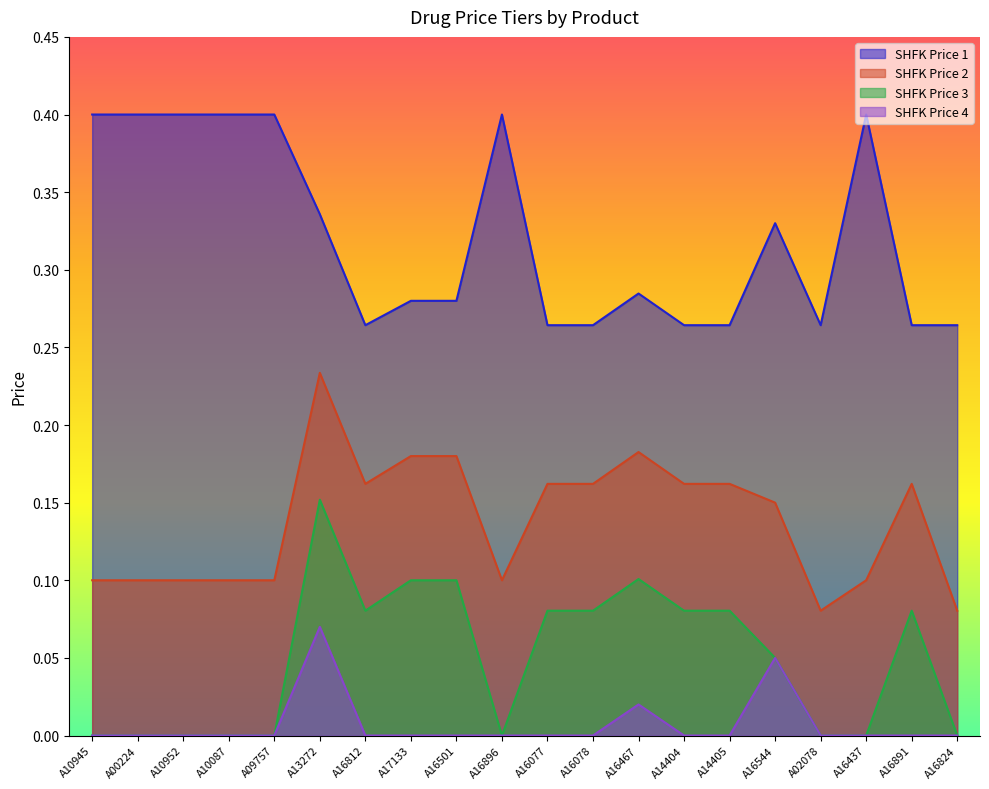

At which label does SHFK Price 4 reach its peak?

A13272